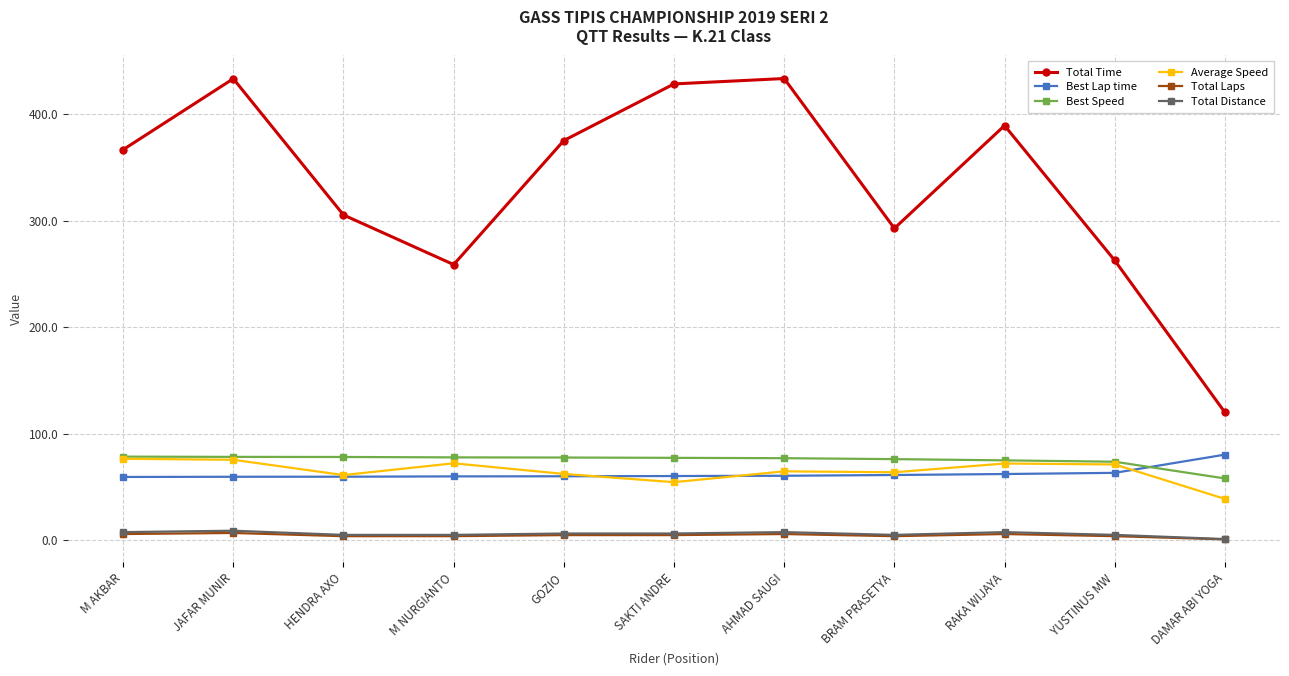

True or false: Average Speed has more than 0 interior local peaks.

True